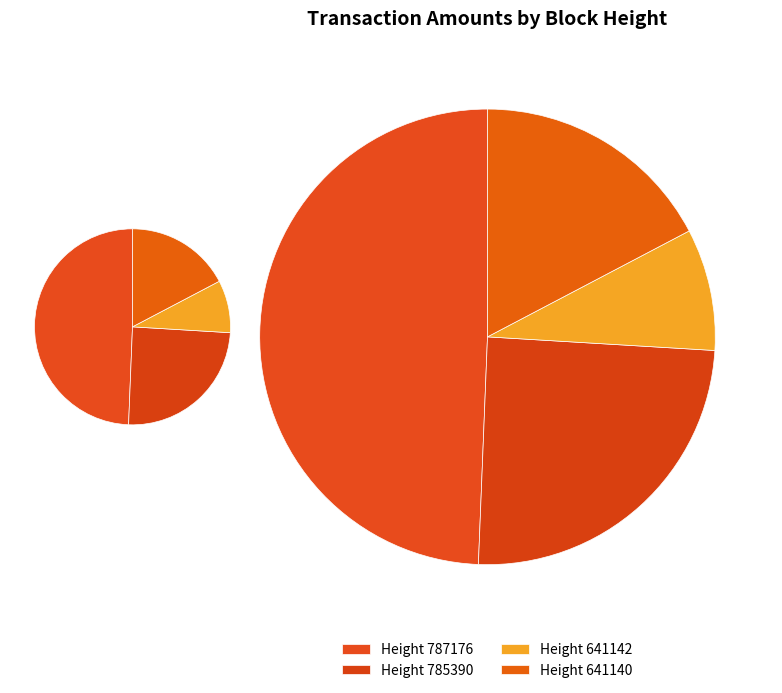

Is there any slice that represents more than half of the pie?

No